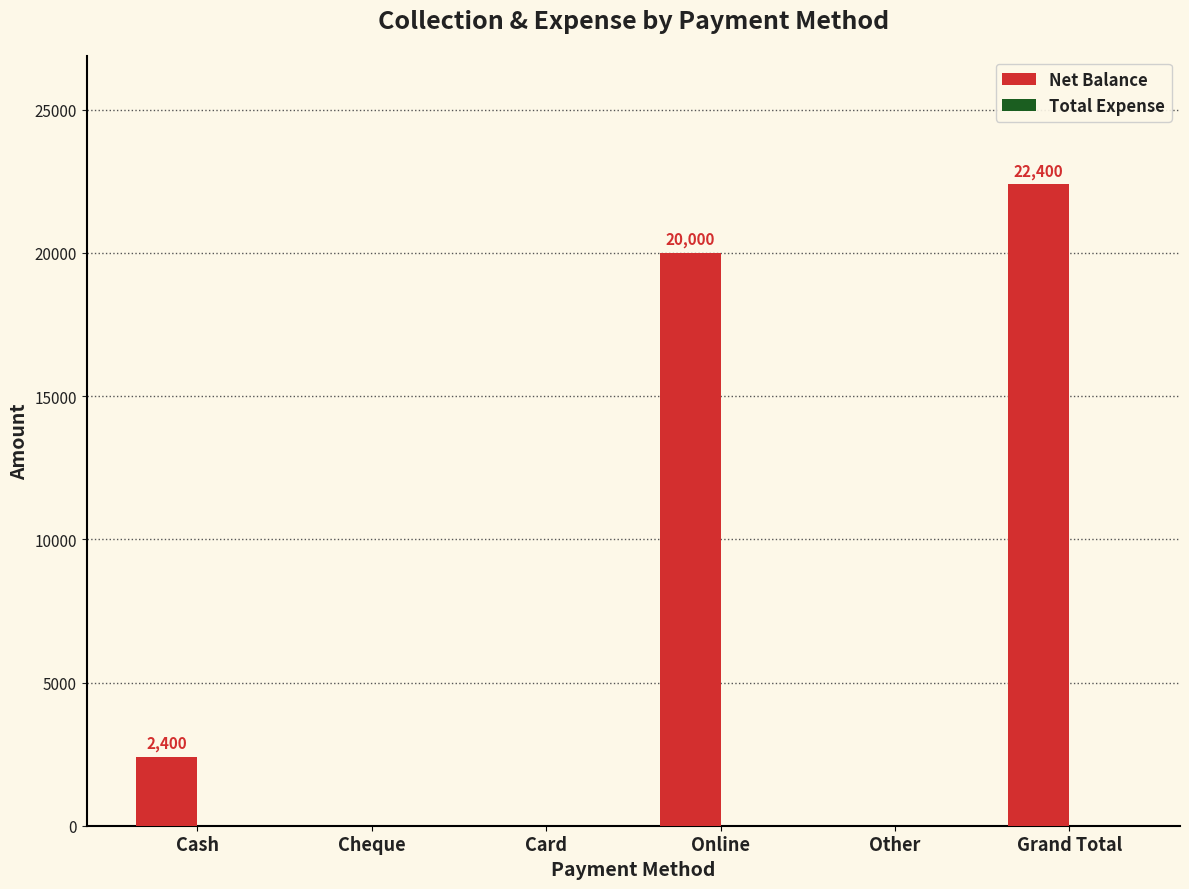

At which label is the value closest to 11200?

Cash